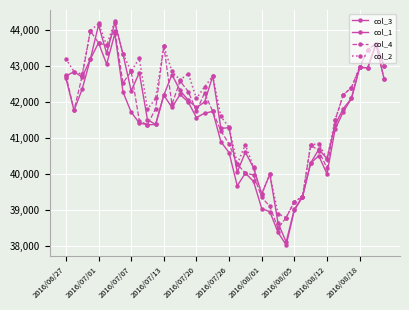

Reading right to left, what are all the values shown in this chart?

col_3: 42640	43610	42950	42960	42100	41730	41250	40010	40510	40310	39370	39000	38040	38390	38960	39050	39800	40030	39680	40600	40900	41740	41690	41570	42000	42210	41850	42190	41380	41370	41420	41720	42280	43900	43050	43640	43190	42360	41770	42660
col_1: 43000	43610	42950	42960	42100	41820	41370	40430	40690	40310	39380	39030	38120	38650	40000	39450	40180	40610	40060	41290	41270	42720	42000	41850	42050	42320	42760	42190	41380	41510	42810	42310	43330	44200	43350	44130	43190	42690	42840	42720
col_4: 42640	43620	43450	42960	42400	42200	41500	40170	40650	40810	39370	39240	38800	38500	39110	39360	39980	40030	40280	40840	41200	41740	42250	41750	42290	42580	41940	43550	41820	41370	41480	42850	42530	43980	43570	43640	43970	42730	41770	42750
col_2: 43000	43620	43450	42960	42400	42200	41500	40430	40850	40810	39380	39240	38800	38900	40000	39450	40190	40820	40280	41300	41600	42720	42420	42100	42790	42610	42850	43550	42100	41800	43210	42850	43330	44240	43570	44180	43970	42770	42840	43200